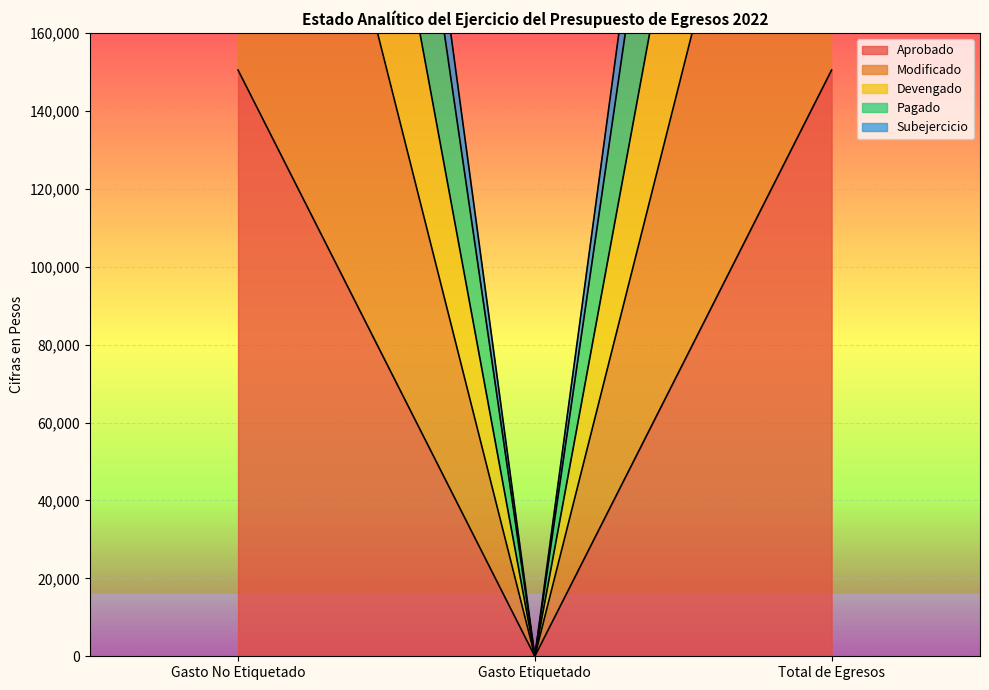

What is the greatest value displayed?

564753